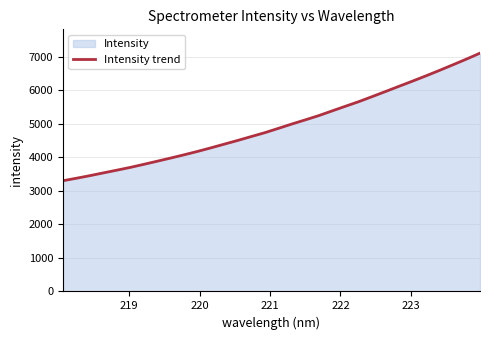

What is the smallest value displayed?

3303.2